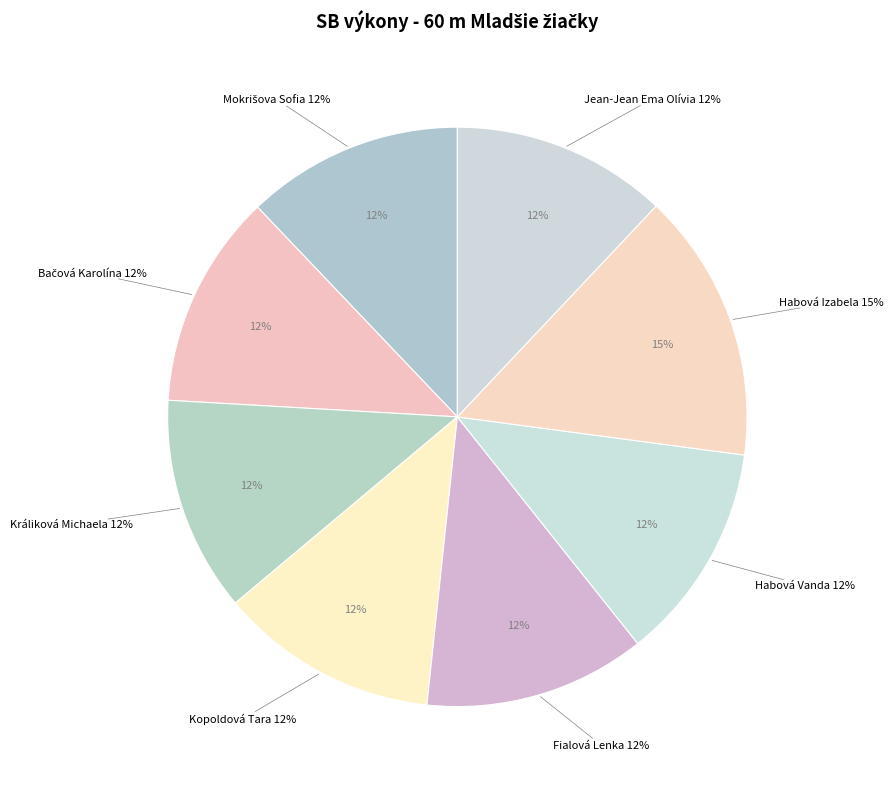

What portion of the pie excludes Mokrišova Sofia?

87.9%